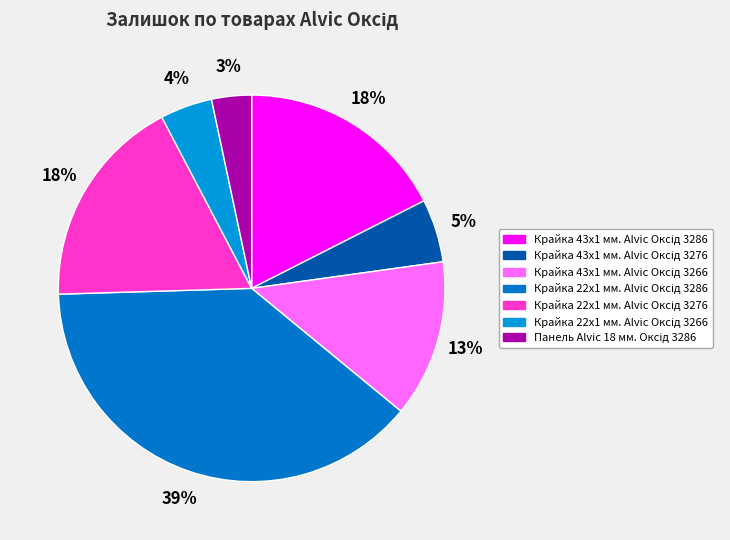

Count the number of slices in the pie.

7